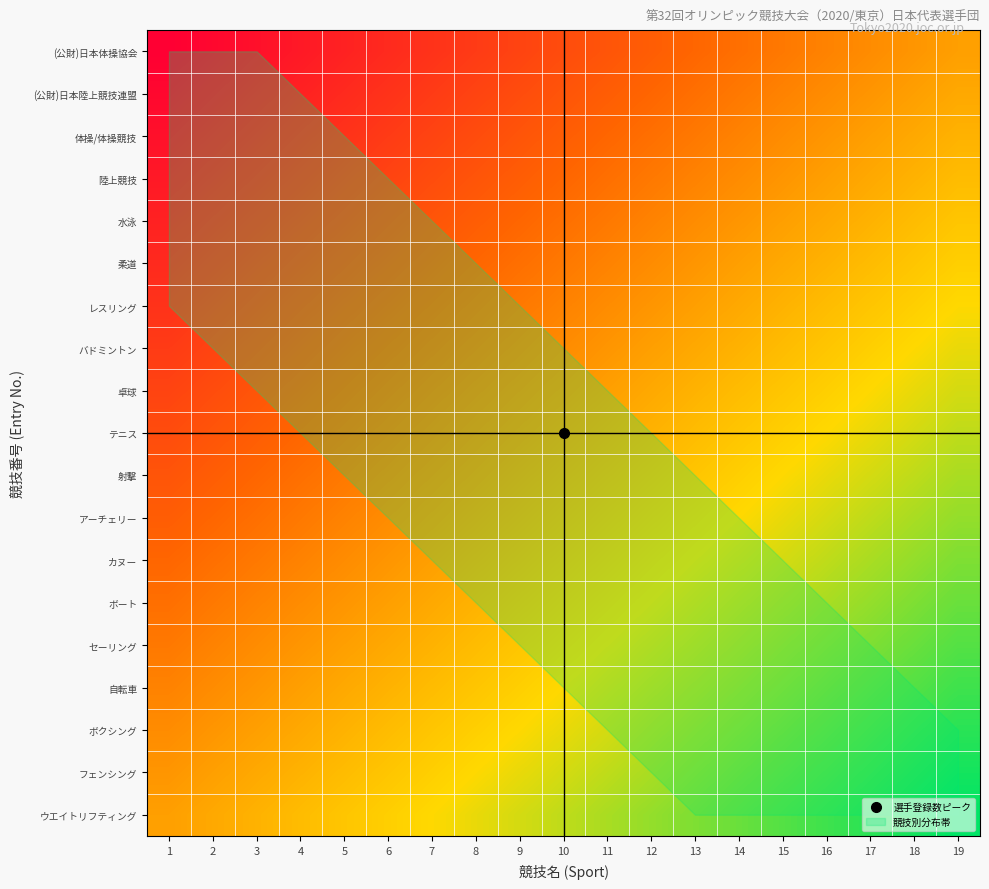

Between 12 and 1, which is larger?

12